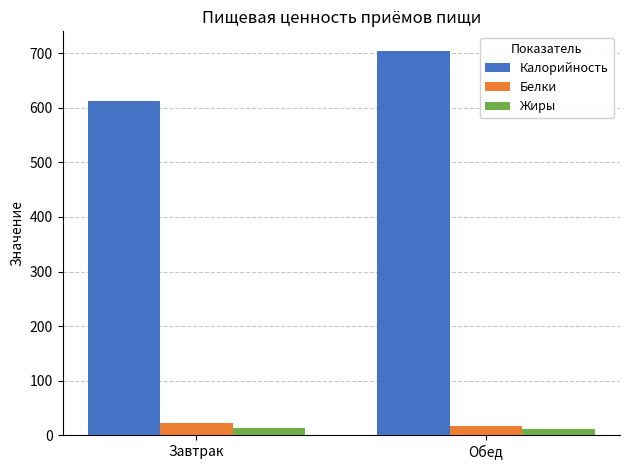

Is it true that Жиры equals 13 at Завтрак?

True